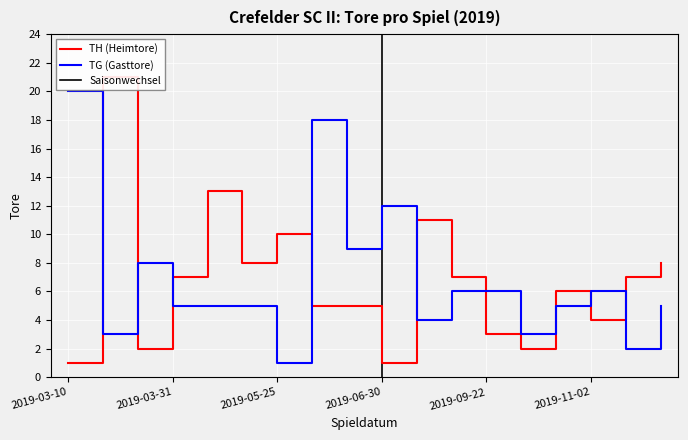

True or false: TG (Gasttore) has a value of 9 at 2019-03-10.

False